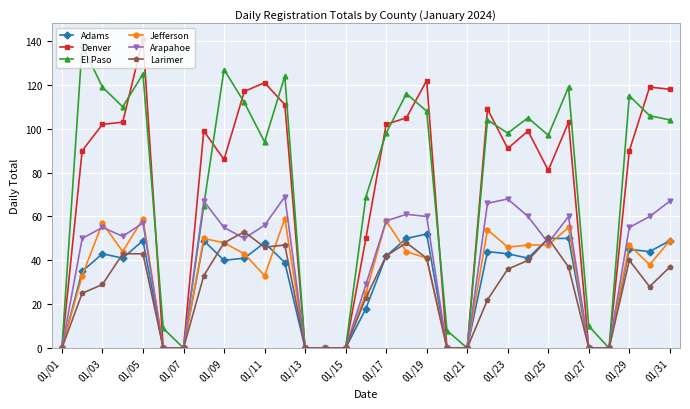

What is the maximum value for Adams?

52